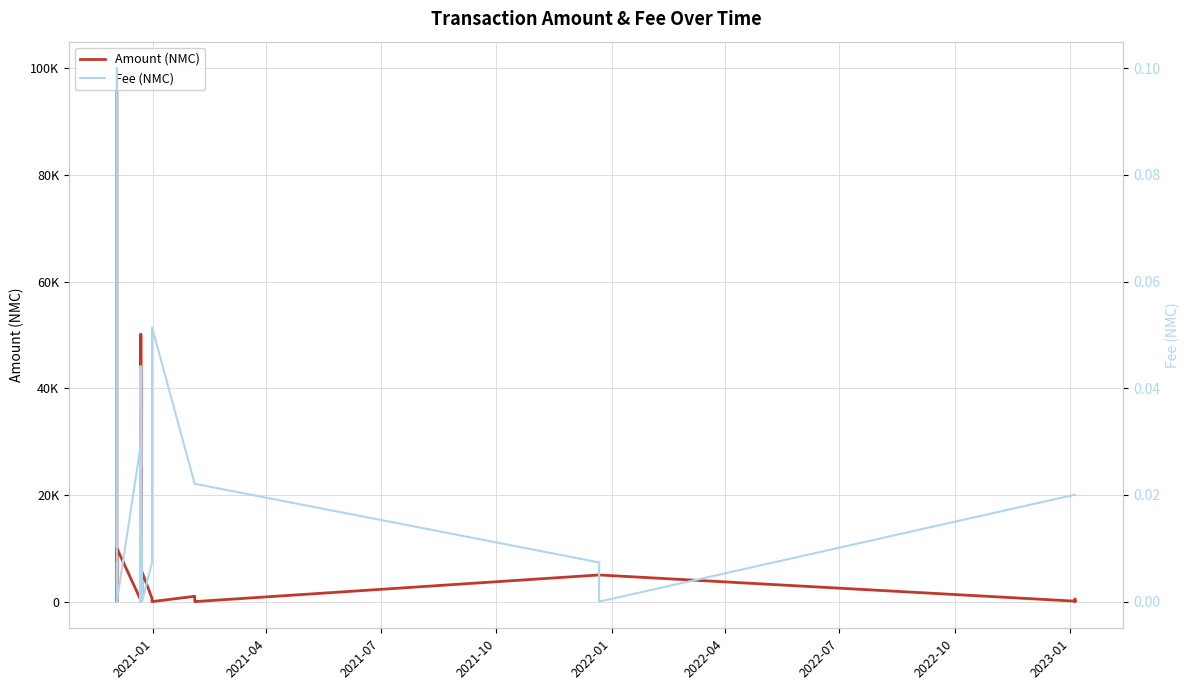

What is the highest value of the Amount (NMC) series?

100000.0